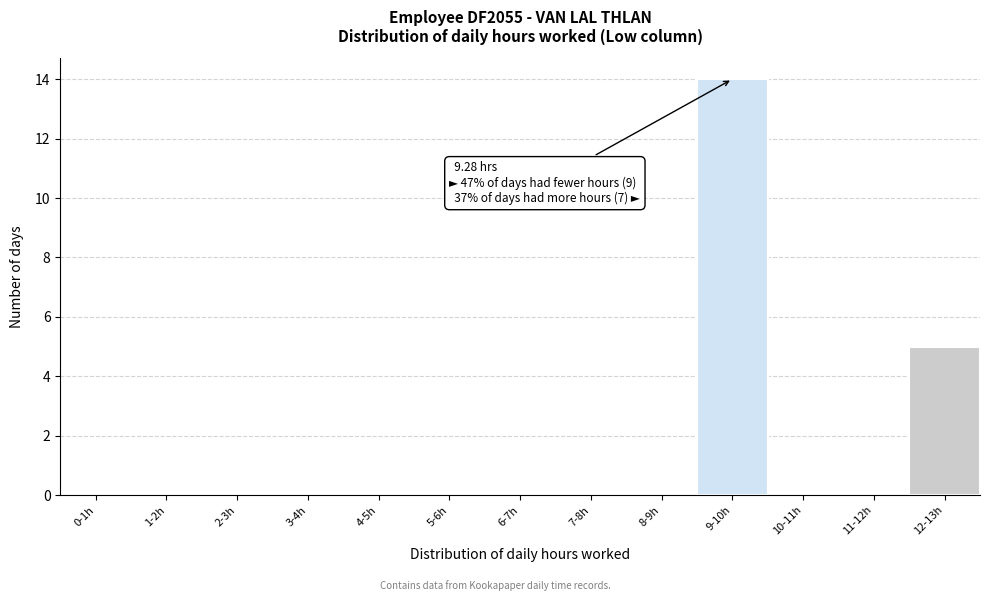

Reading left to right, extract all data points from this chart.

0-1h=0	1-2h=0	2-3h=0	3-4h=0	4-5h=0	5-6h=0	6-7h=0	7-8h=0	8-9h=0	9-10h=14	10-11h=0	11-12h=0	12-13h=5